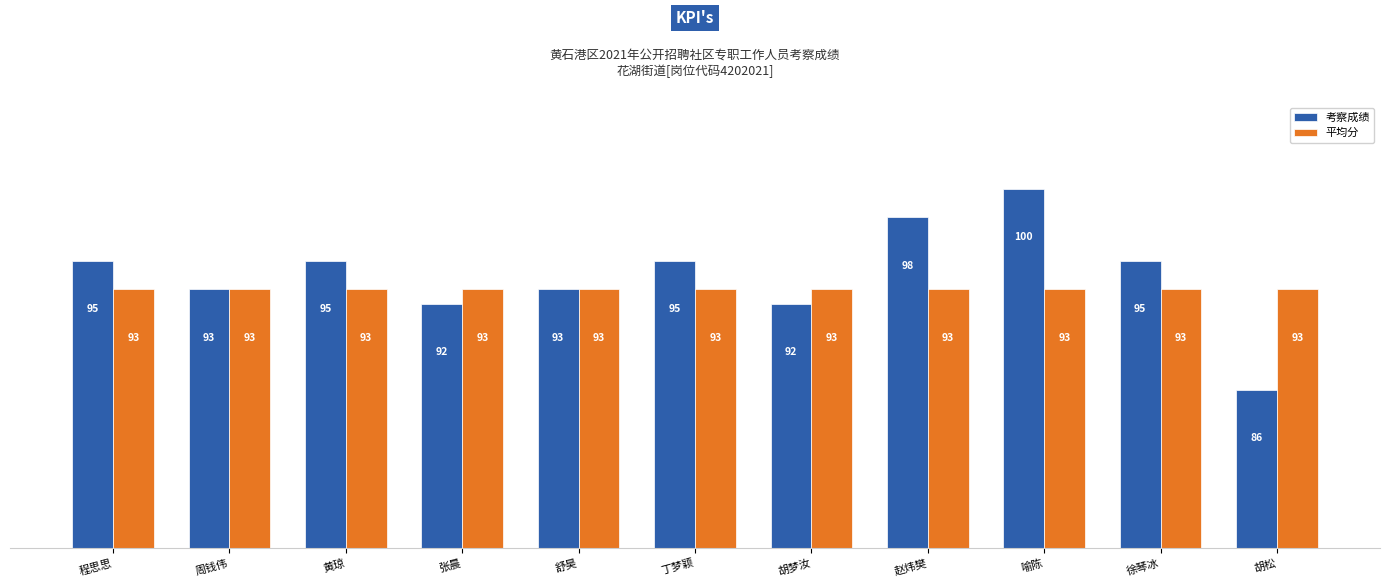

What is the maximum value for 平均分?

93